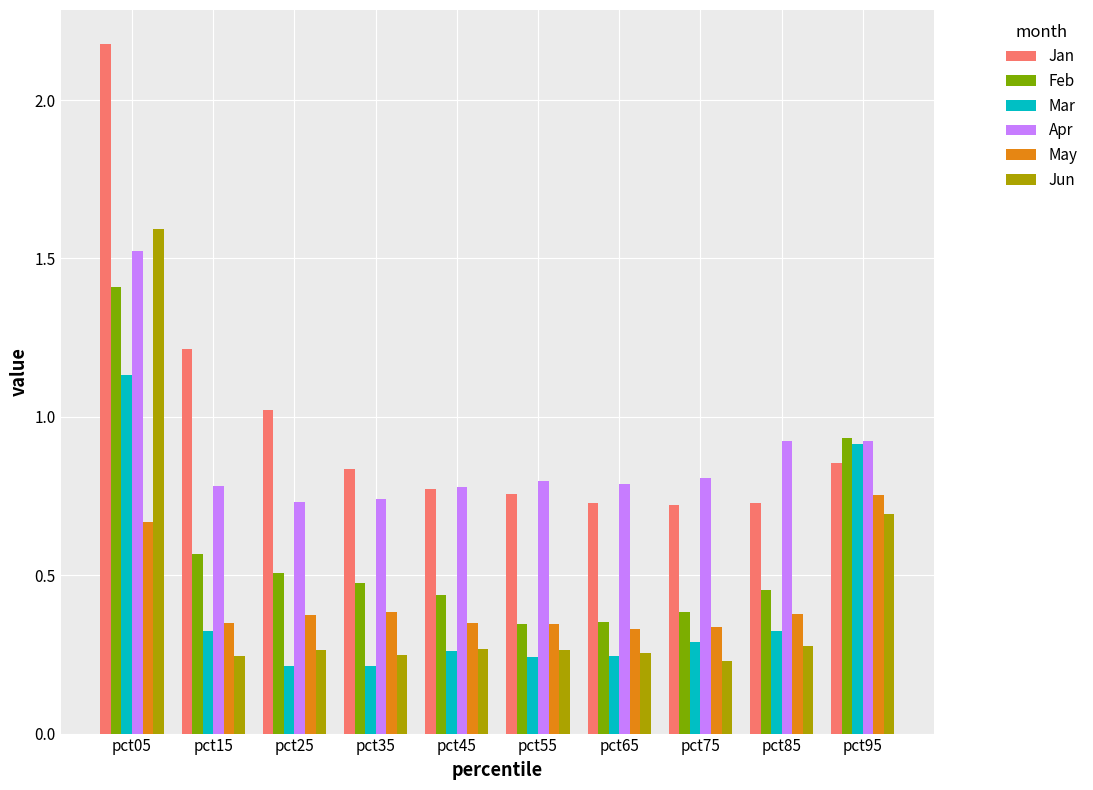

At which category is the sum across all series the highest?

pct05